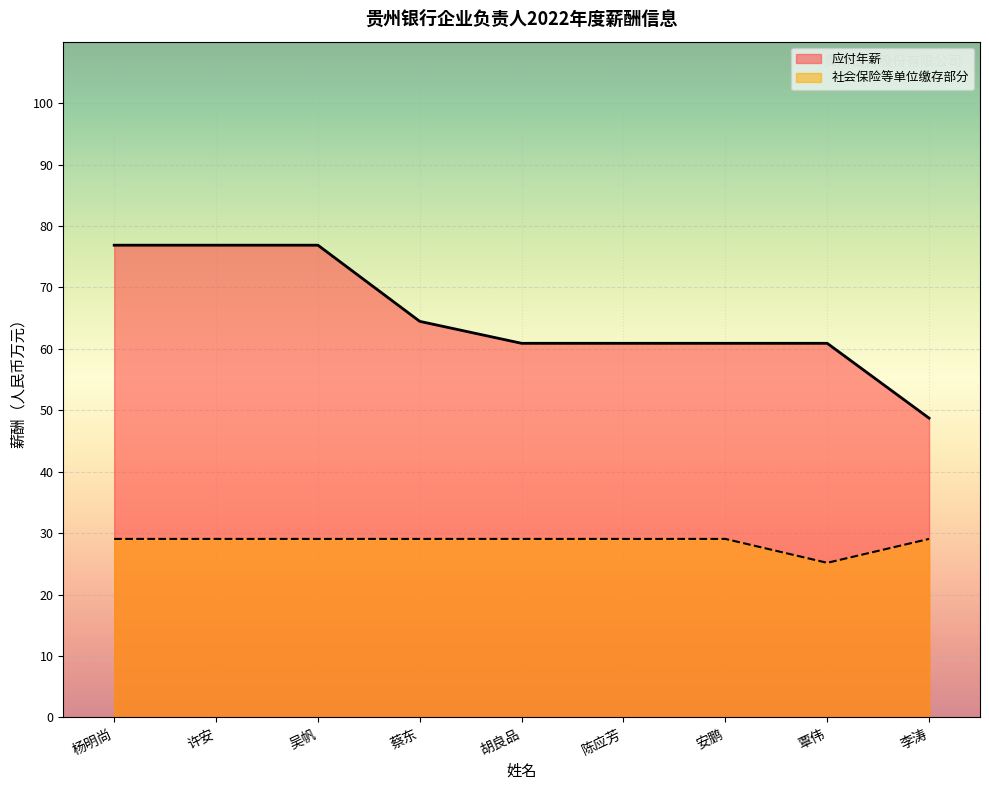

Rank the series by their maximum value, from lowest to highest.

社会保险等单位缴存部分, 应付年薪